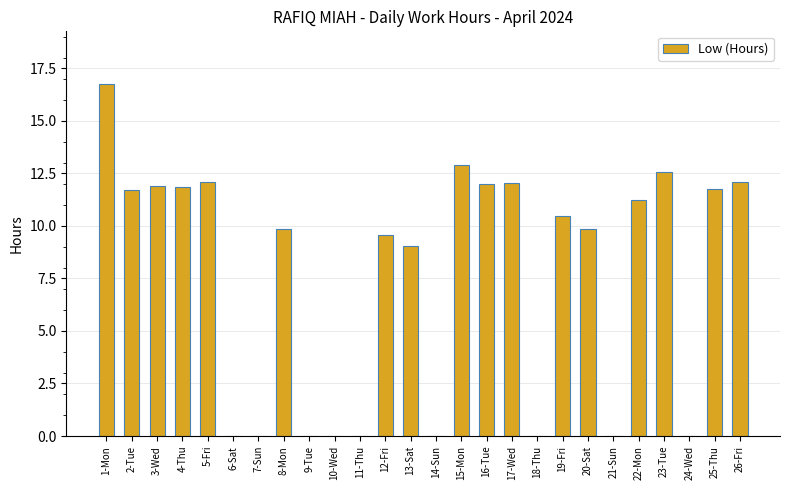

Is it true that the value at 20-Sat is 13.7?

False